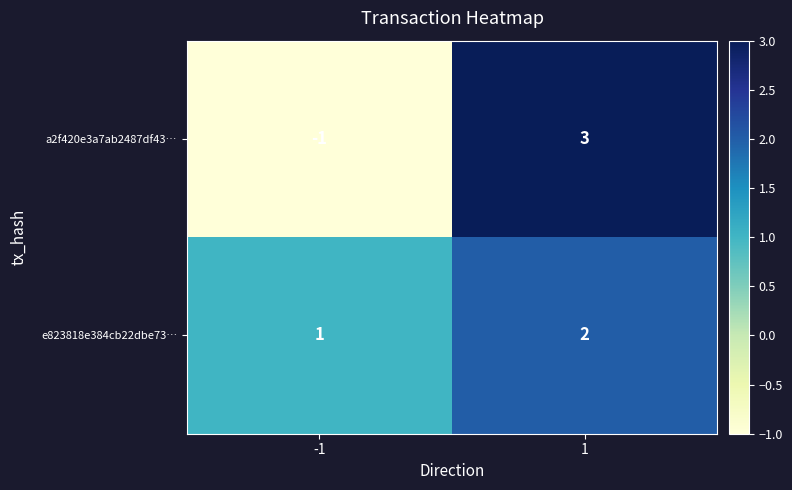

Reading left to right, extract all data points from this chart.

a2f420e3a7ab2487df43…: -1=-1	1=3
e823818e384cb22dbe73…: -1=1	1=2